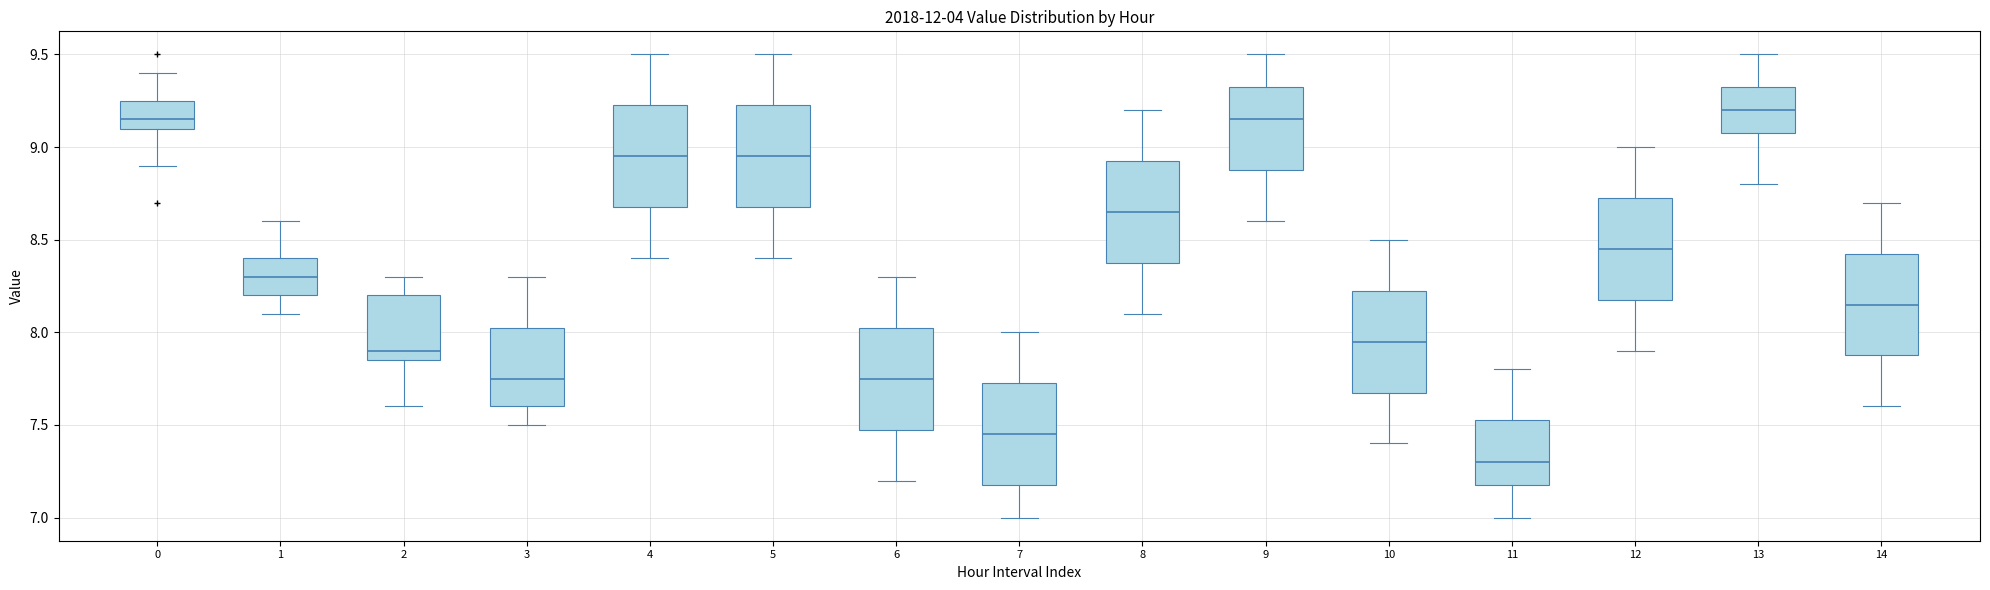

Reading left to right, read every box against the y-axis: the position of its median line, the range the box covers, and the ends of its whiskers. The values are not printed on the chart, so give them approximately, as read against the axis.

0: median 9.15, box 9.10 to 9.25, whiskers 8.90 to 9.40
1: median 8.30, box 8.20 to 8.40, whiskers 8.10 to 8.60
2: median 7.90, box 7.85 to 8.20, whiskers 7.60 to 8.30
3: median 7.75, box 7.60 to 8.05, whiskers 7.50 to 8.30
4: median 8.95, box 8.70 to 9.25, whiskers 8.40 to 9.50
5: median 8.95, box 8.70 to 9.25, whiskers 8.40 to 9.50
6: median 7.75, box 7.50 to 8.05, whiskers 7.20 to 8.30
7: median 7.45, box 7.20 to 7.75, whiskers 7.00 to 8.00
8: median 8.65, box 8.40 to 8.95, whiskers 8.10 to 9.20
9: median 9.15, box 8.90 to 9.35, whiskers 8.60 to 9.50
10: median 7.95, box 7.70 to 8.25, whiskers 7.40 to 8.50
11: median 7.30, box 7.20 to 7.55, whiskers 7.00 to 7.80
12: median 8.45, box 8.20 to 8.75, whiskers 7.90 to 9.00
13: median 9.20, box 9.10 to 9.35, whiskers 8.80 to 9.50
14: median 8.15, box 7.90 to 8.45, whiskers 7.60 to 8.70